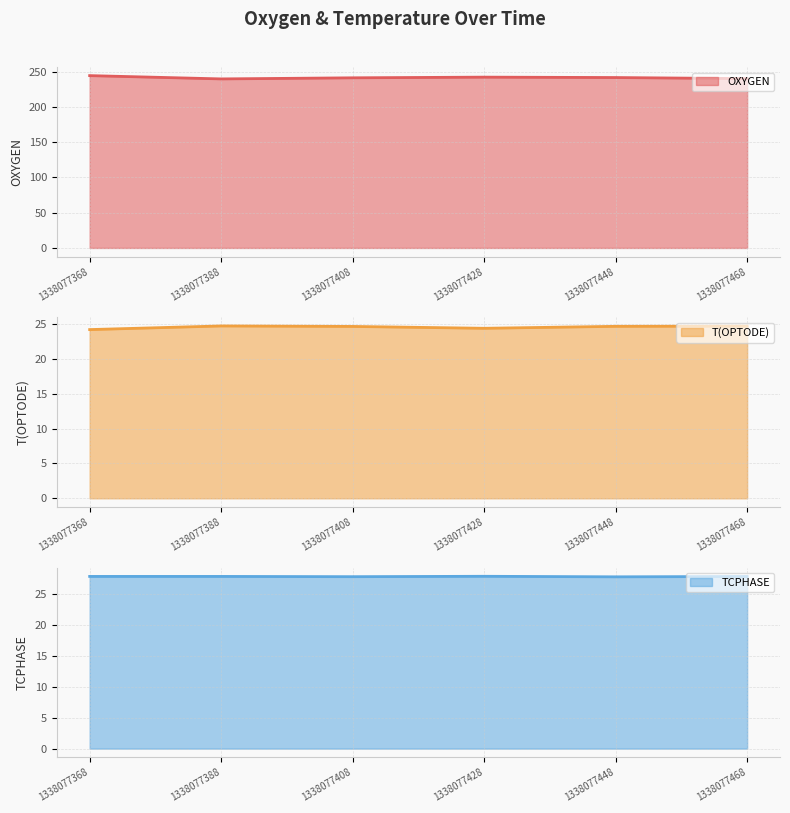

At how many categories does at least one series exceed 53?

6